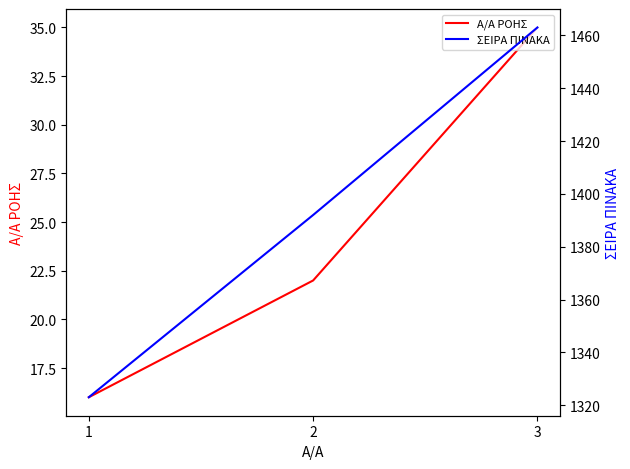

What are all the series names shown in the legend?

Α/Α ΡΟΗΣ, ΣΕΙΡΑ ΠΙΝΑΚΑ